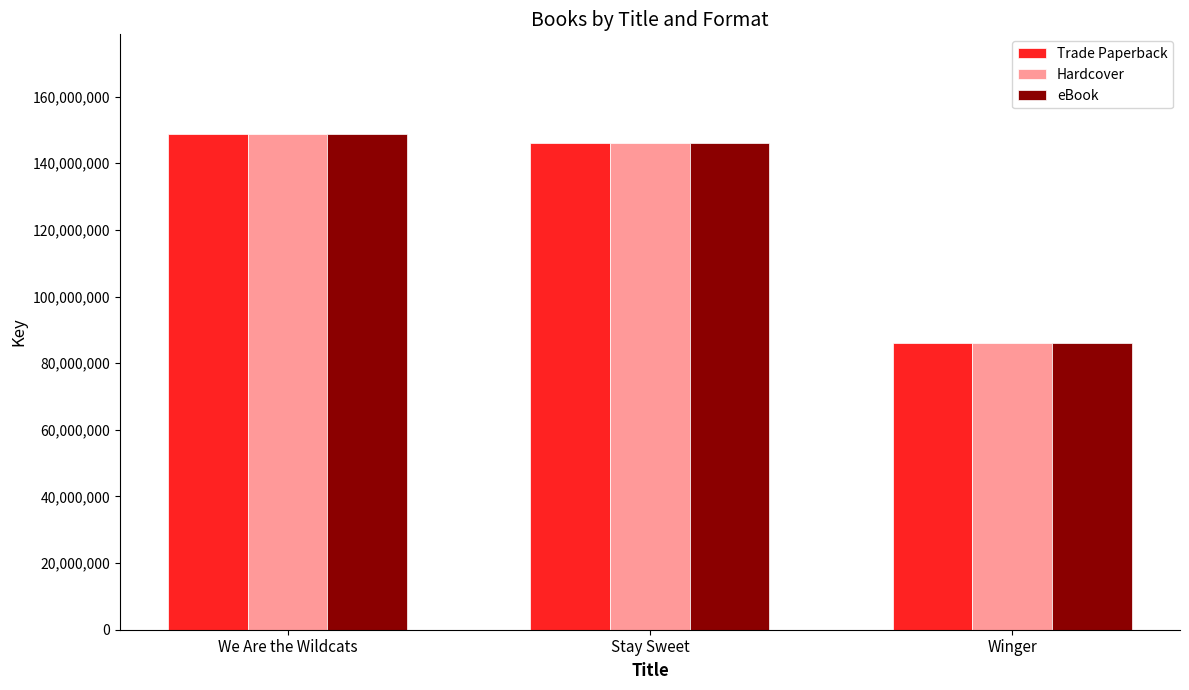

Reading left to right, what are all the values shown in this chart?

Trade Paperback: We Are the Wildcats=148898772	Stay Sweet=146082338	Winger=85999349
Hardcover: We Are the Wildcats=148898772	Stay Sweet=146082338	Winger=85999349
eBook: We Are the Wildcats=148898772	Stay Sweet=146082338	Winger=85999349